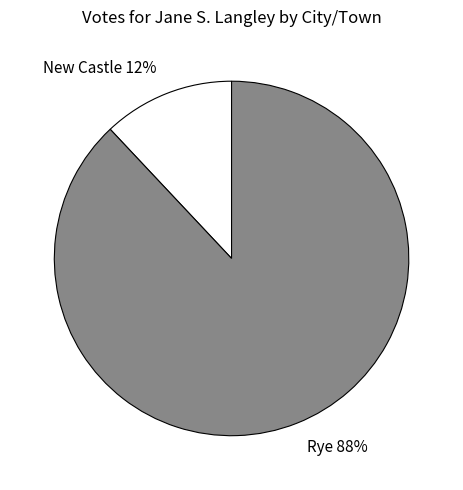

Which category accounts for the majority?

Rye